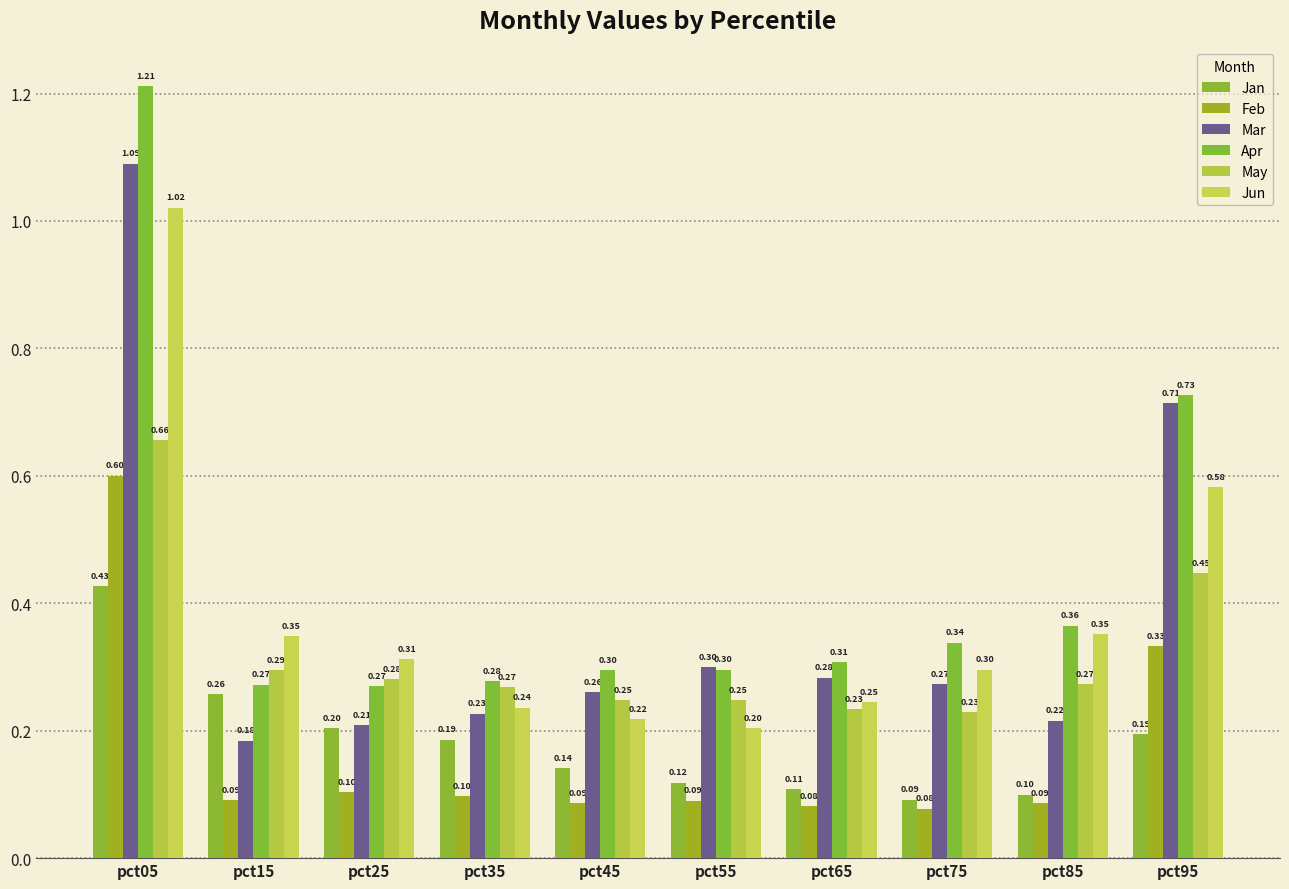

Read the Jan value at pct15.

0.3